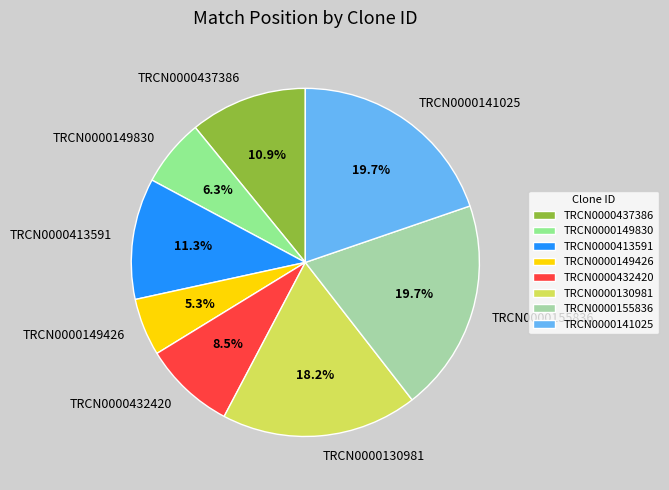

The TRCN0000413591 slice represents 11% of the pie. True or false?

True